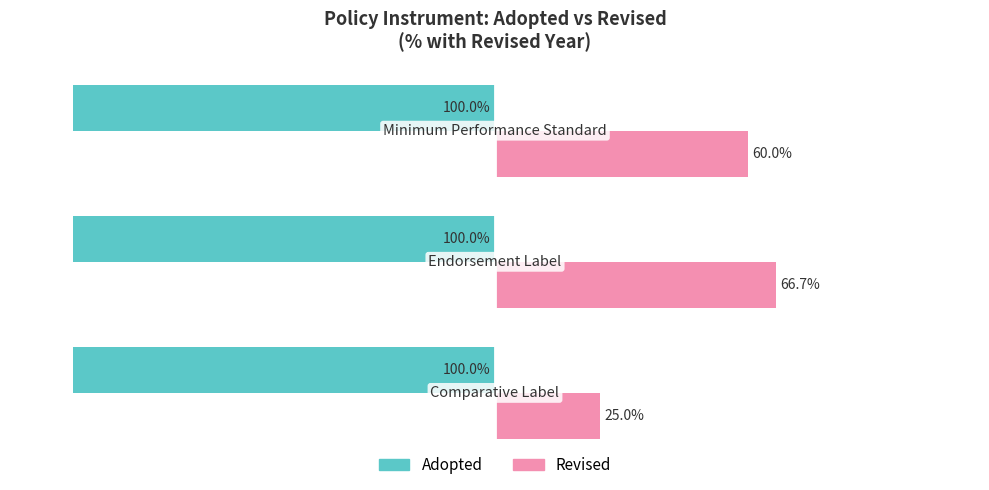

List the series in order of their overall mean, highest first.

Revised, Adopted